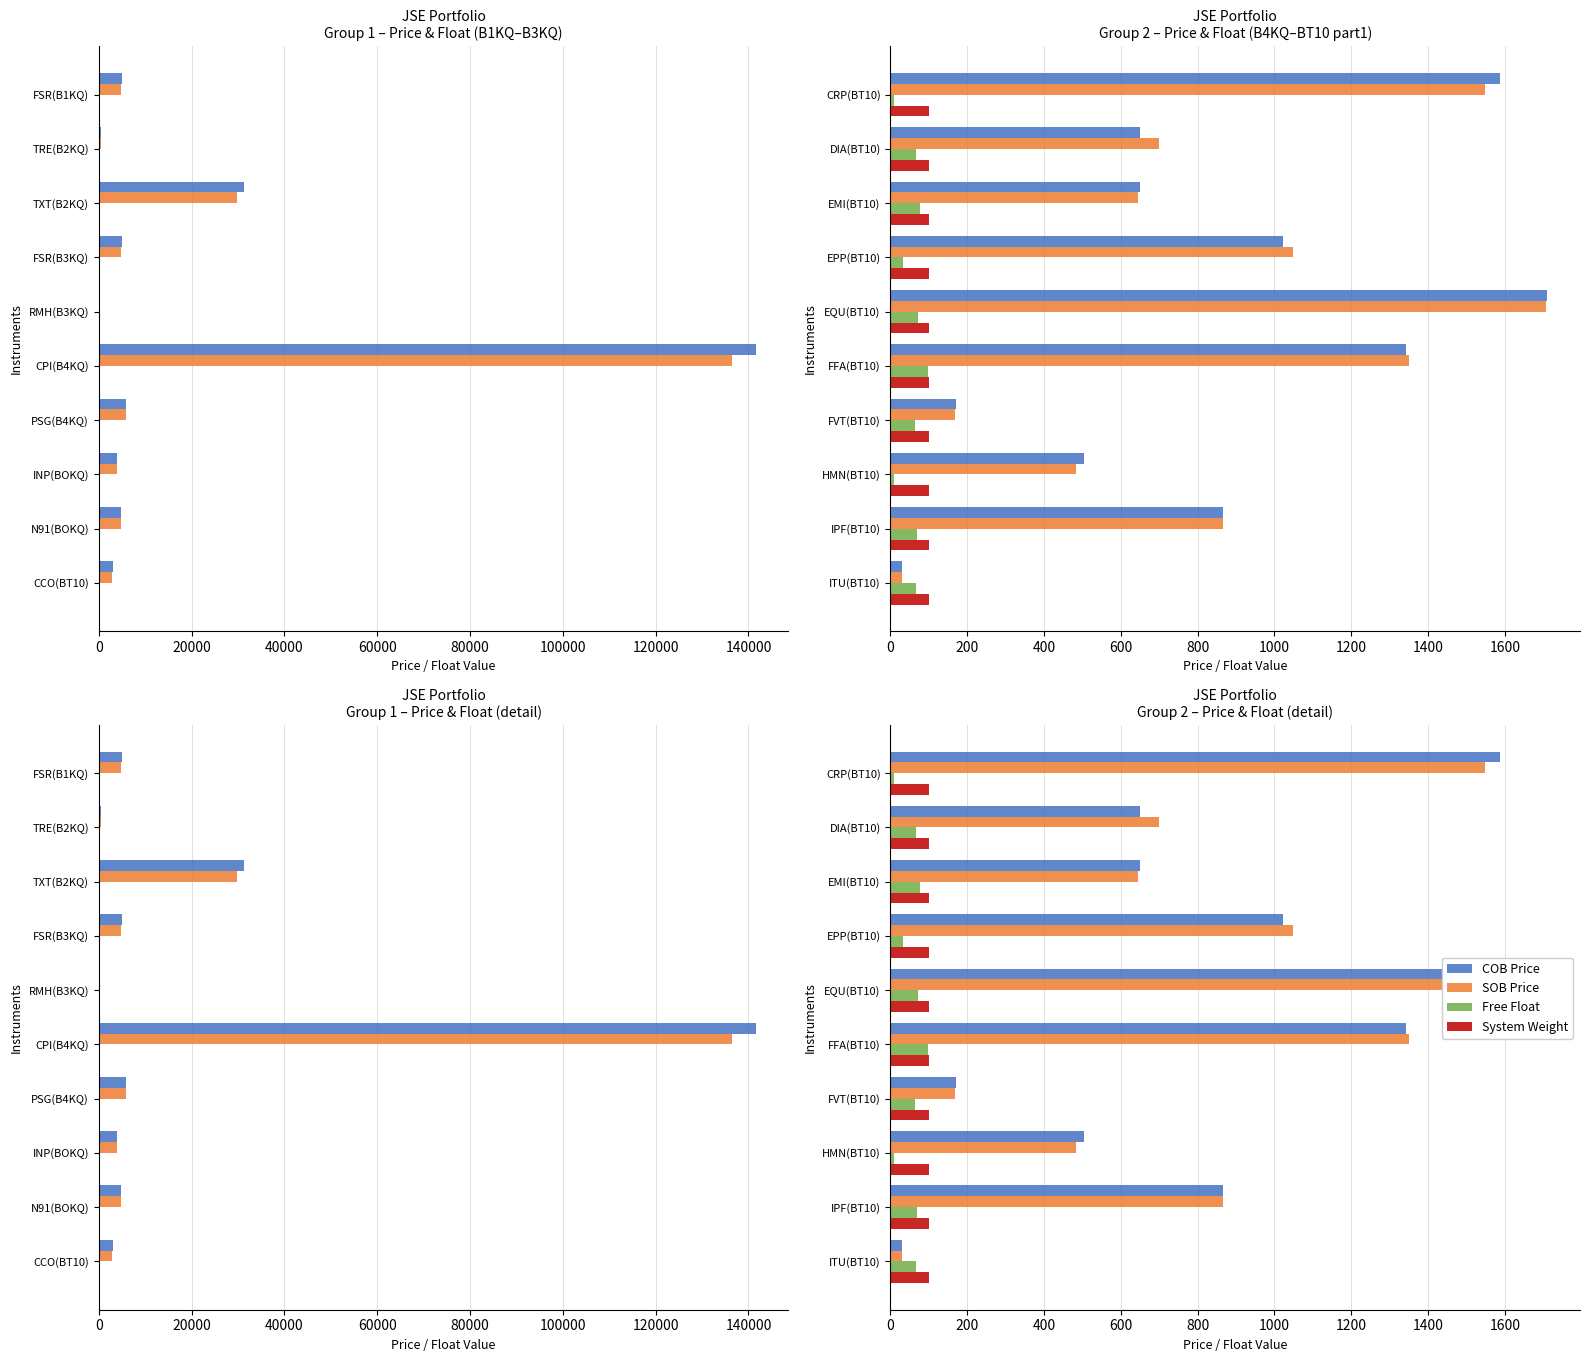

How many bars are there in each group?

4